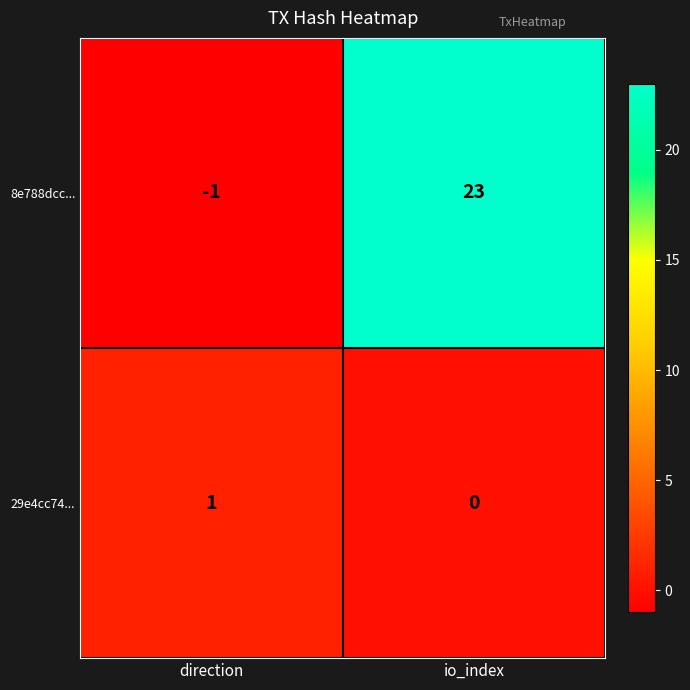

At io_index, list the series in order from largest to smallest.

8e788dcc..., 29e4cc74...